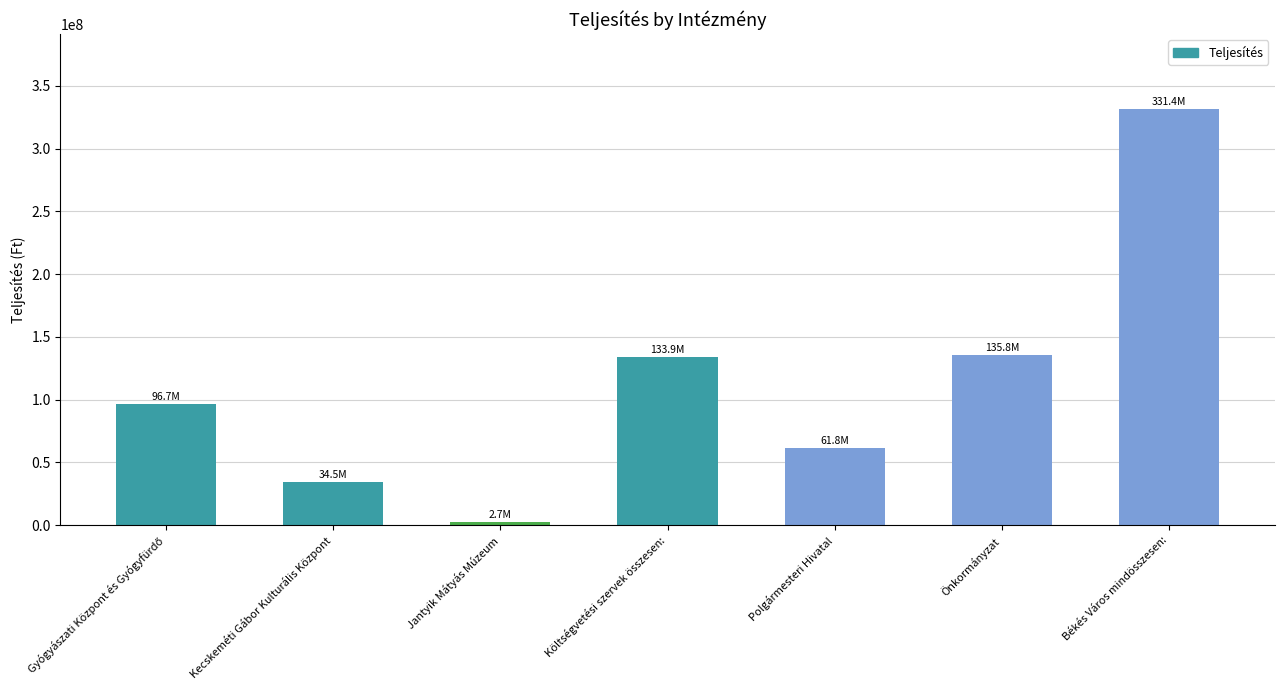

Read the value at Kecskeméti Gábor Kulturális Központ, to the nearest 10.

34473030